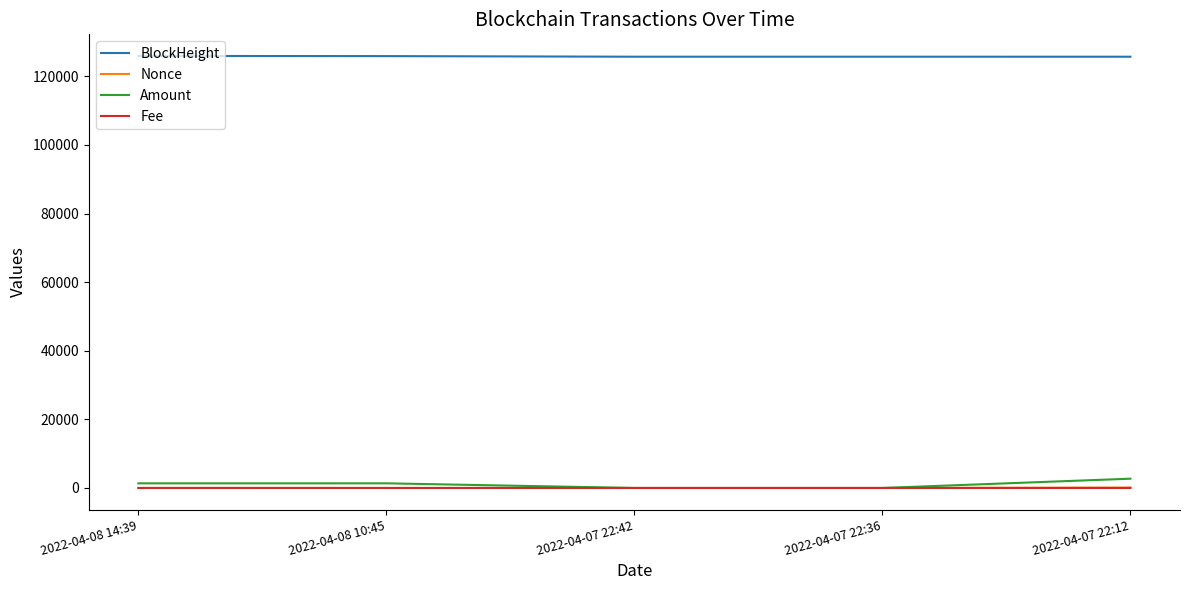

Which series has the largest total across all categories?

BlockHeight